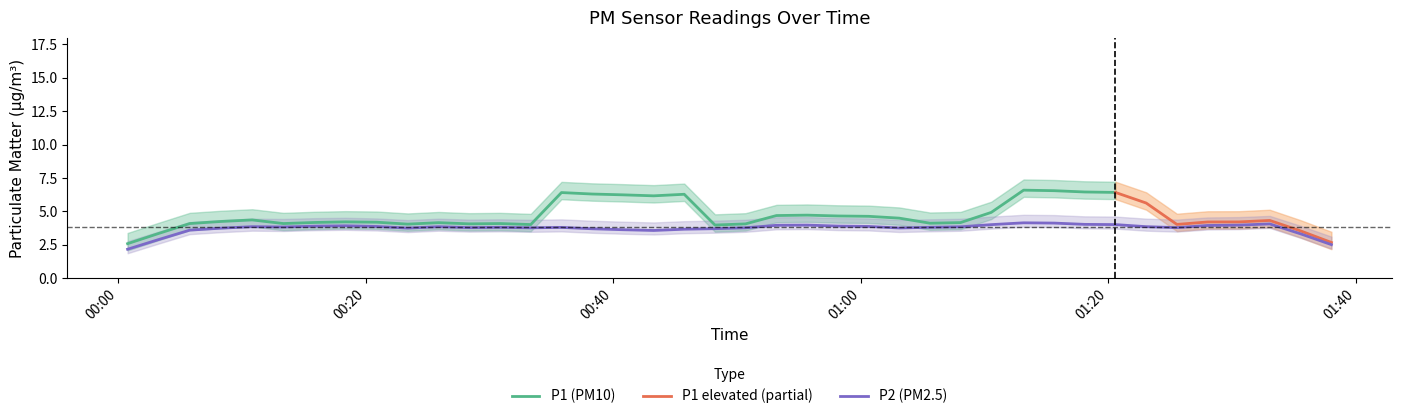

What is the sum of the P2 values at 38 and 18?

7.2